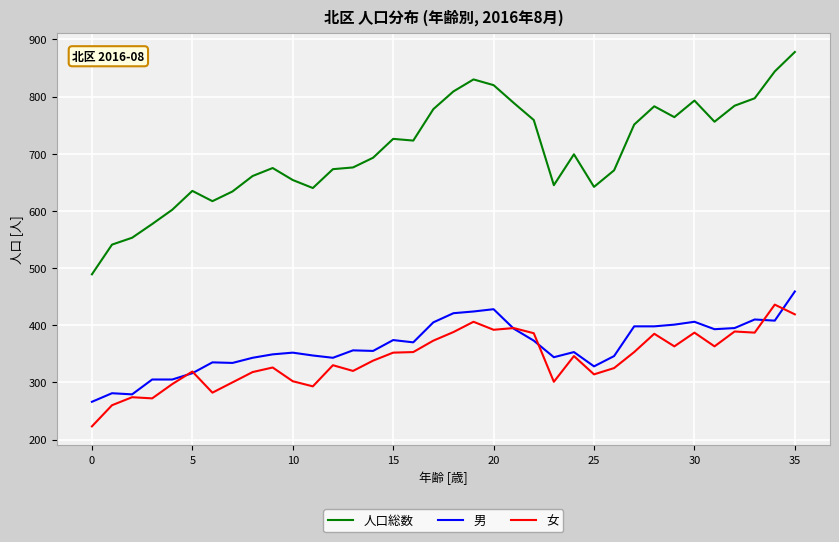

True or false: 女 has more than 1 points higher than both neighbors.

True